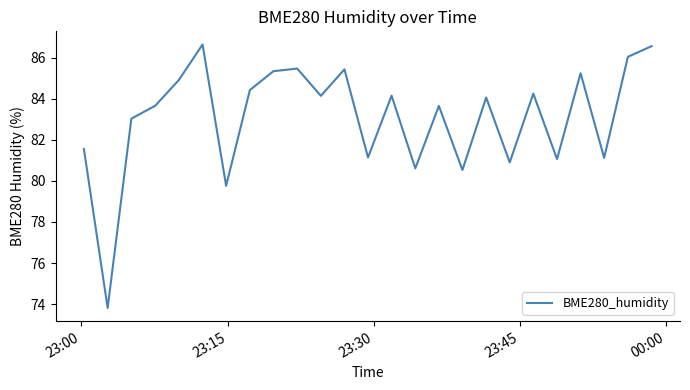

What is the smallest value displayed?

73.8